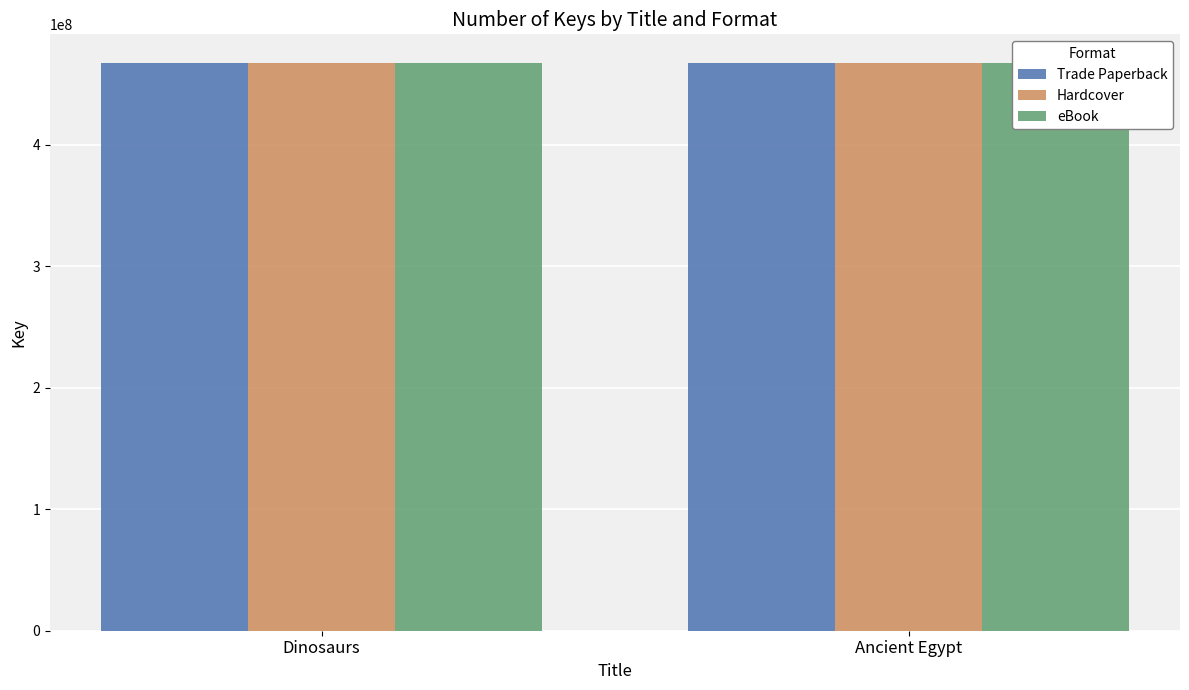

How many bars are there in total?

6